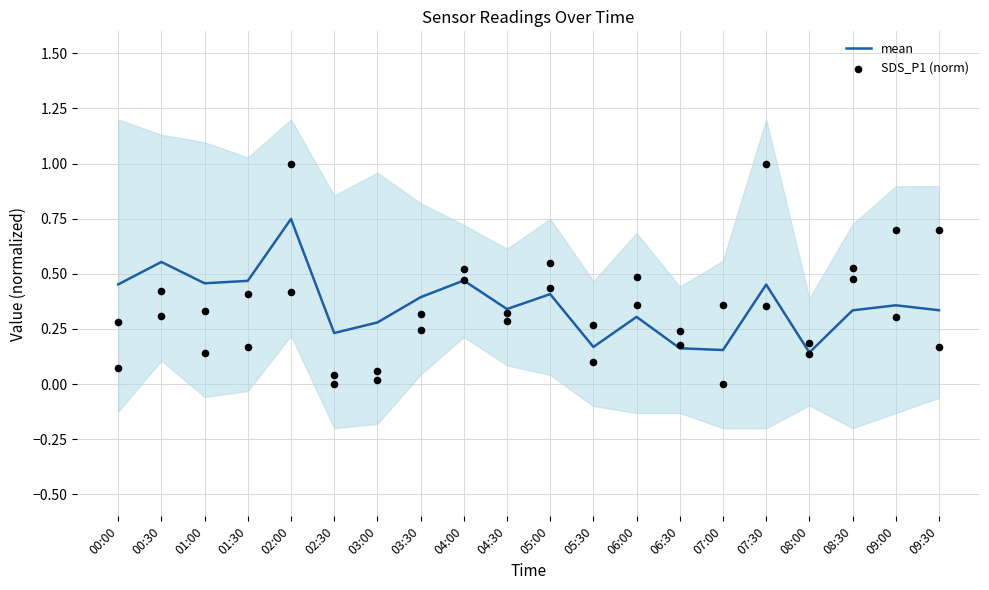

At how many categories does at least one series exceed 0?

20